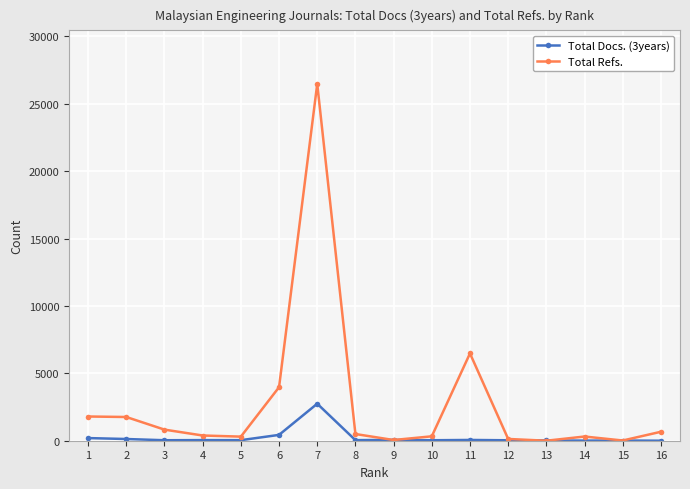

List the series in order of their overall mean, highest first.

Total Refs., Total Docs. (3years)